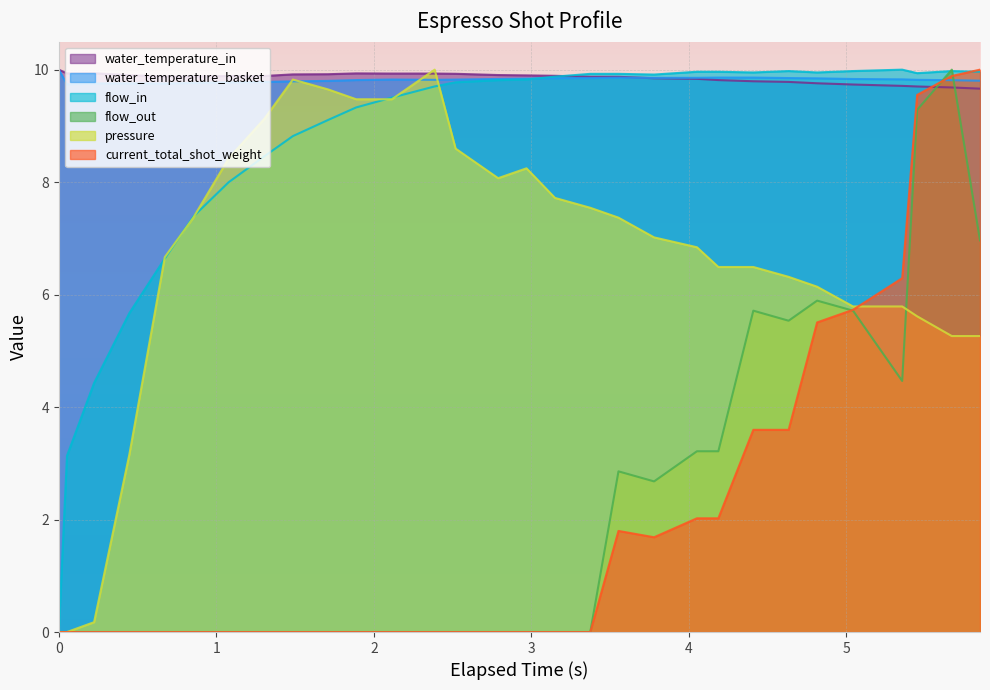

Reading right to left, extract all data points from this chart.

pressure: 5.3	5.3	5.6	5.8	5.8	6.1	6.3	6.5	6.5	6.8	7.0	7.4	7.5	7.7	8.2	8.1	8.6	10.0	9.5	9.5	9.6	9.8	9.1	8.4	7.4	6.7	3.2	0.2	0.0	0.0
flow_in: 10.0	10.0	9.9	10.0	10.0	10.0	10.0	10.0	10.0	10.0	9.9	9.9	9.9	9.9	9.8	9.8	9.8	9.7	9.5	9.3	9.1	8.8	8.5	8.0	7.4	6.6	5.7	4.4	3.1	0.0
flow_out: 7.0	10.0	9.3	4.5	5.7	5.9	5.5	5.7	3.2	3.2	2.7	2.9	0.0	0.0	0.0	0.0	0.0	0.0	0.0	0.0	0.0	0.0	0.0	0.0	0.0	0.0	0.0	0.0	0.0	0.0
current_total_shot_weight: 10.0	9.9	9.6	6.3	5.7	5.5	3.6	3.6	2.0	2.0	1.7	1.8	0.0	0.0	0.0	0.0	0.0	0.0	0.0	0.0	0.0	0.0	0.0	0.0	0.0	0.0	0.0	0.0	0.0	0.0
water_temperature_in: 9.7	9.7	9.7	9.7	9.7	9.8	9.8	9.8	9.8	9.8	9.8	9.9	9.9	9.9	9.9	9.9	9.9	9.9	9.9	9.9	9.9	9.9	9.9	9.9	9.9	9.9	9.9	9.9	9.9	10.0
water_temperature_basket: 9.8	9.8	9.8	9.8	9.8	9.8	9.9	9.9	9.9	9.9	9.9	9.9	9.8	9.8	9.8	9.8	9.8	9.8	9.8	9.8	9.8	9.8	9.8	9.8	9.8	9.8	9.8	9.8	9.7	10.0